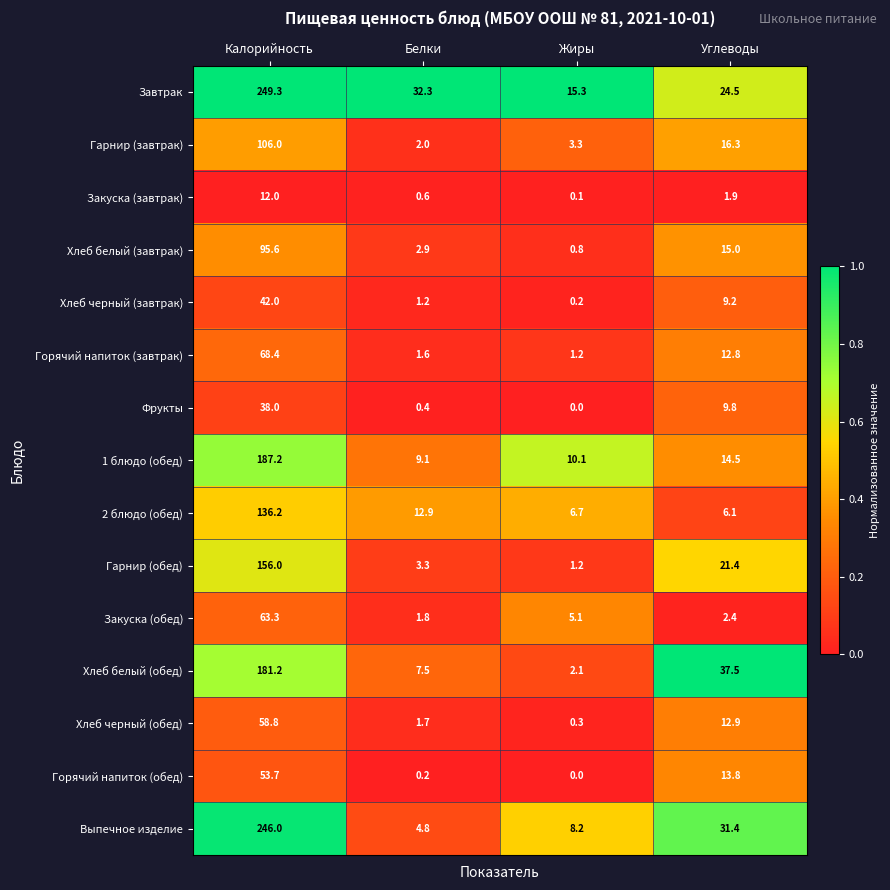

Is it true that Закуска (завтрак) equals 0.1 at Жиры?

True